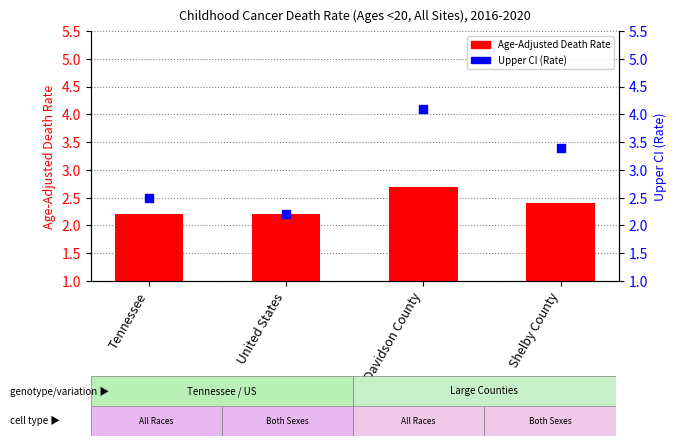

At which category is the sum across all series the highest?

Davidson County